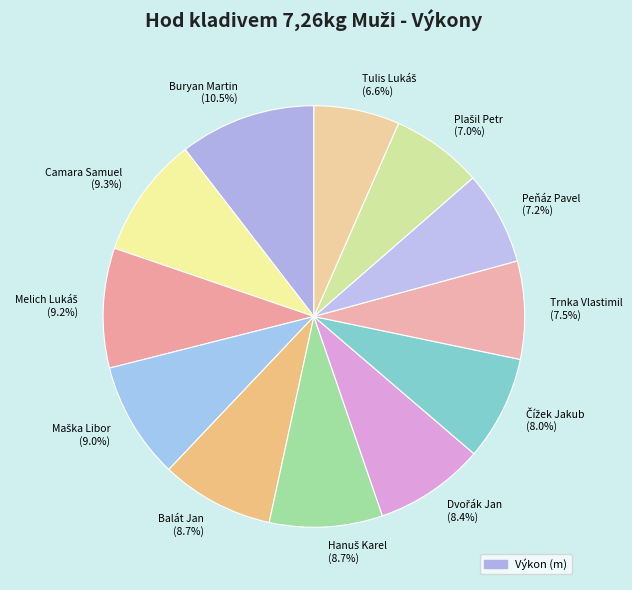

Is Peňáz Pavel the majority of the pie?

No